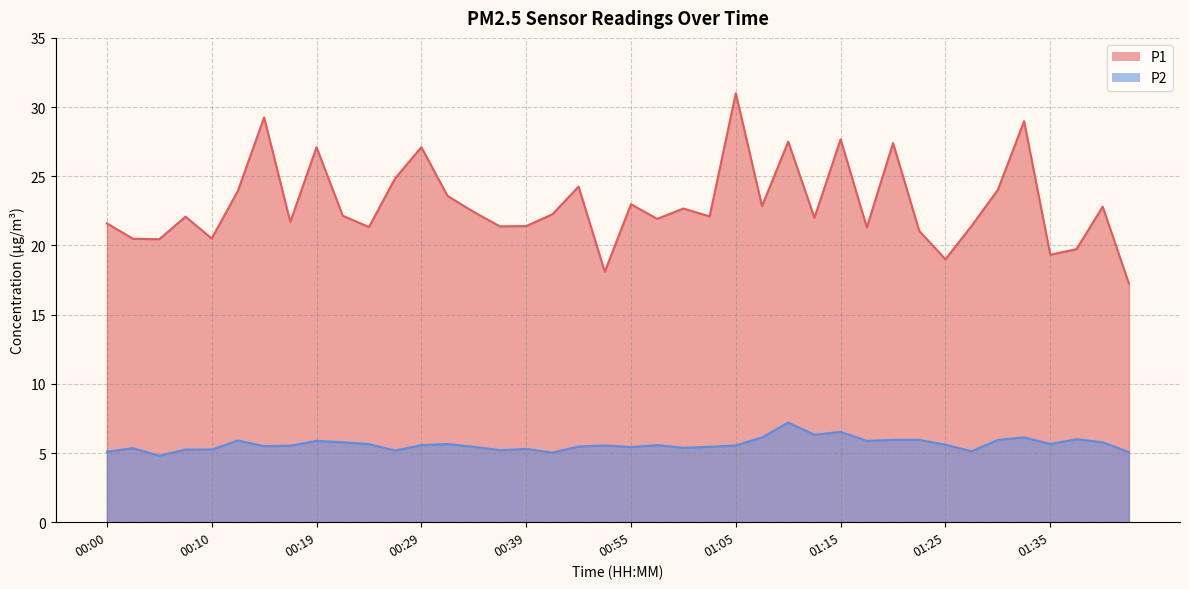

True or false: P1 has more than 2 interior local peaks.

True